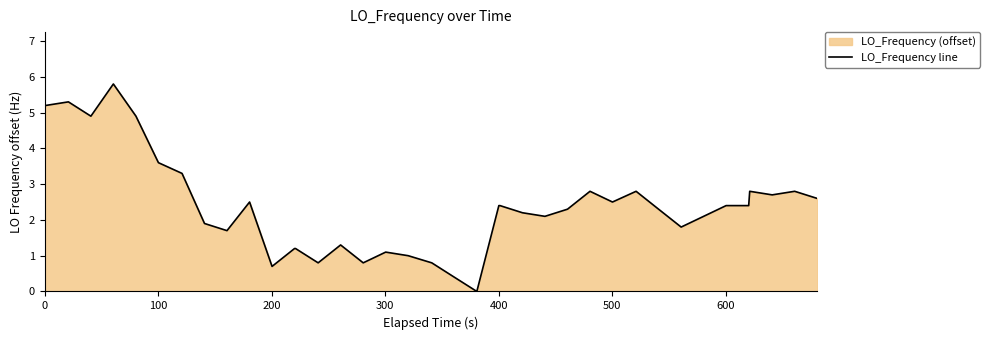

What is the difference between the maximum and minimum values?

5.8